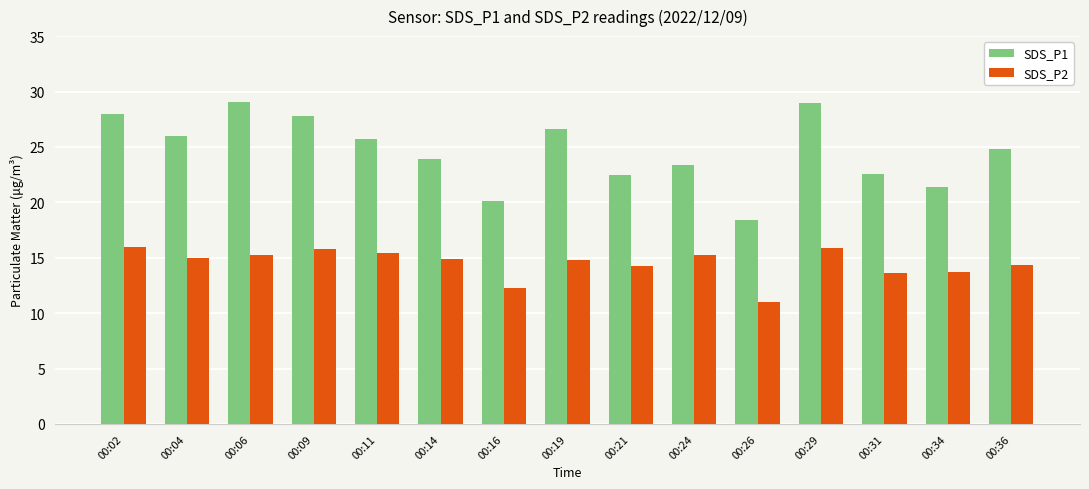

What is the maximum value shown in the chart?

29.0